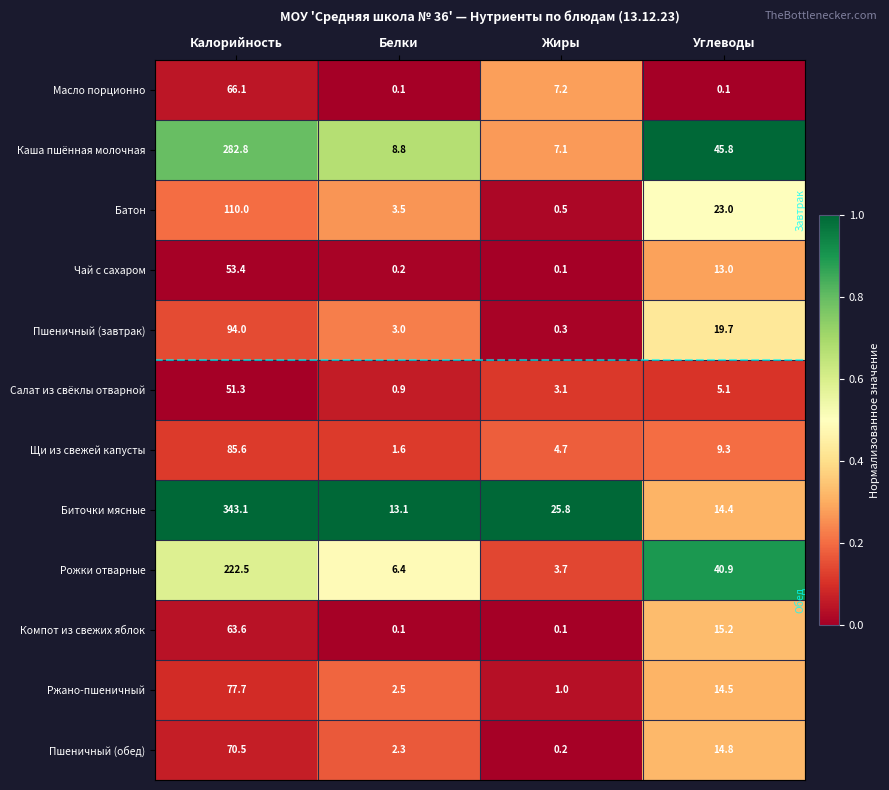

What is the approximate value of Рожки отварные at Калорийность?

222.5